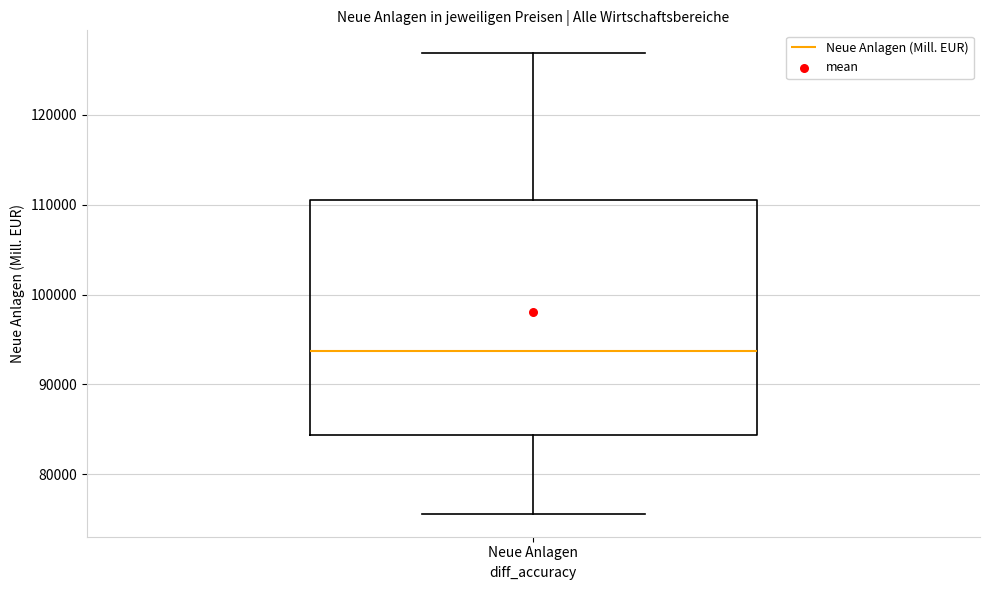

Where does the median line of the box for Neue Anlagen sit on the y-axis? The values are not printed on the chart, so give them approximately, as read against the axis.

94000